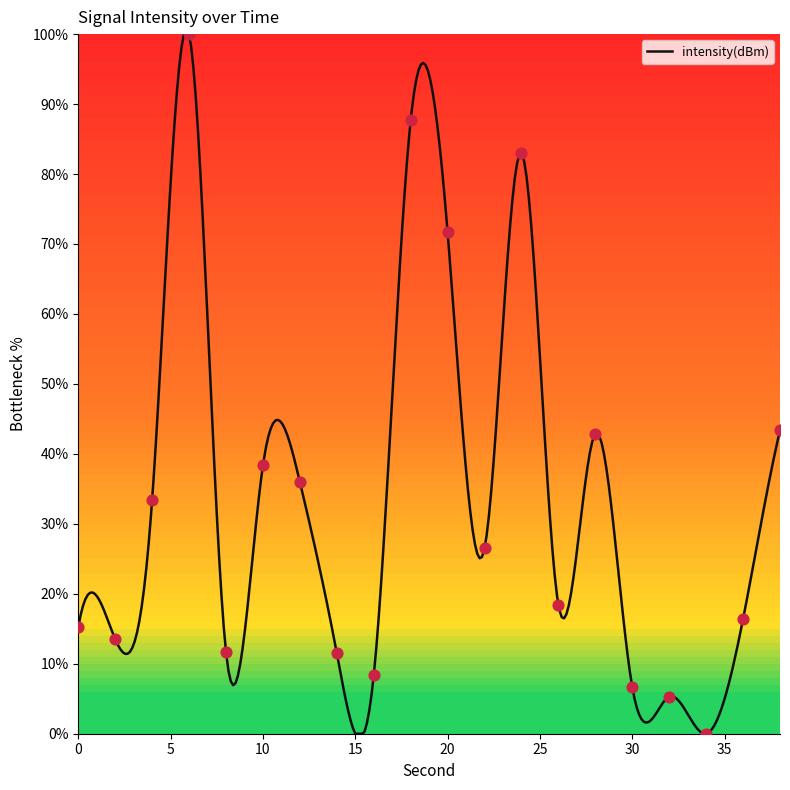

What is the change in value from 0 to 12?

+20.8